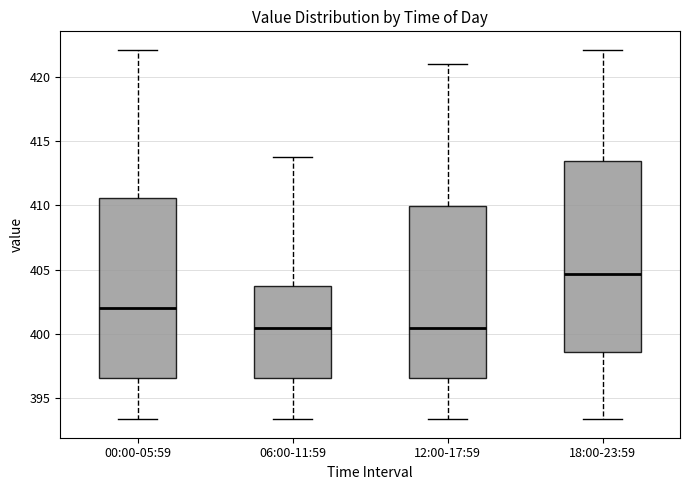

Where is the upper edge of the box for 18:00-23:59 on the y-axis? The values are not printed on the chart, so give them approximately, as read against the axis.

413.5